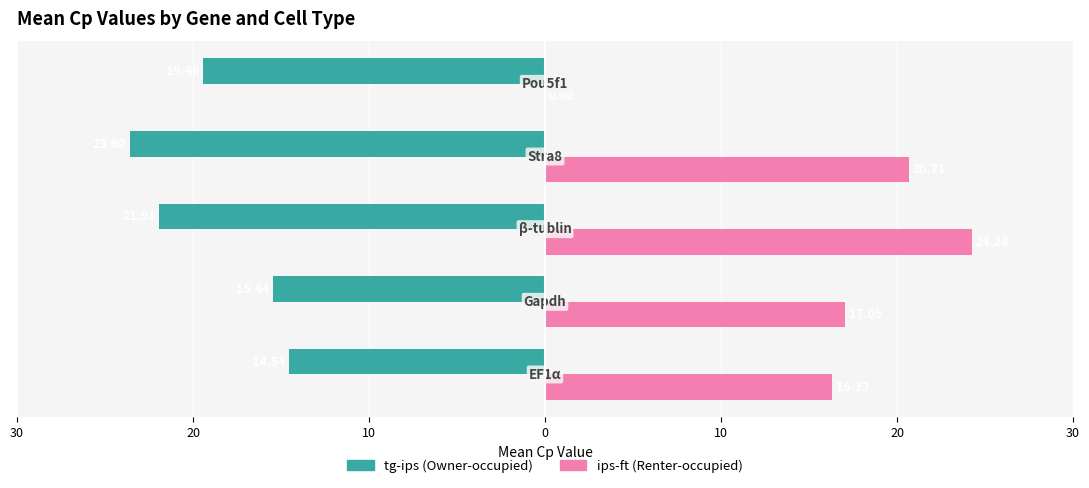

What is the value of the tg-ips (Owner-occupied) bar at the 2nd from the left?

-15.4